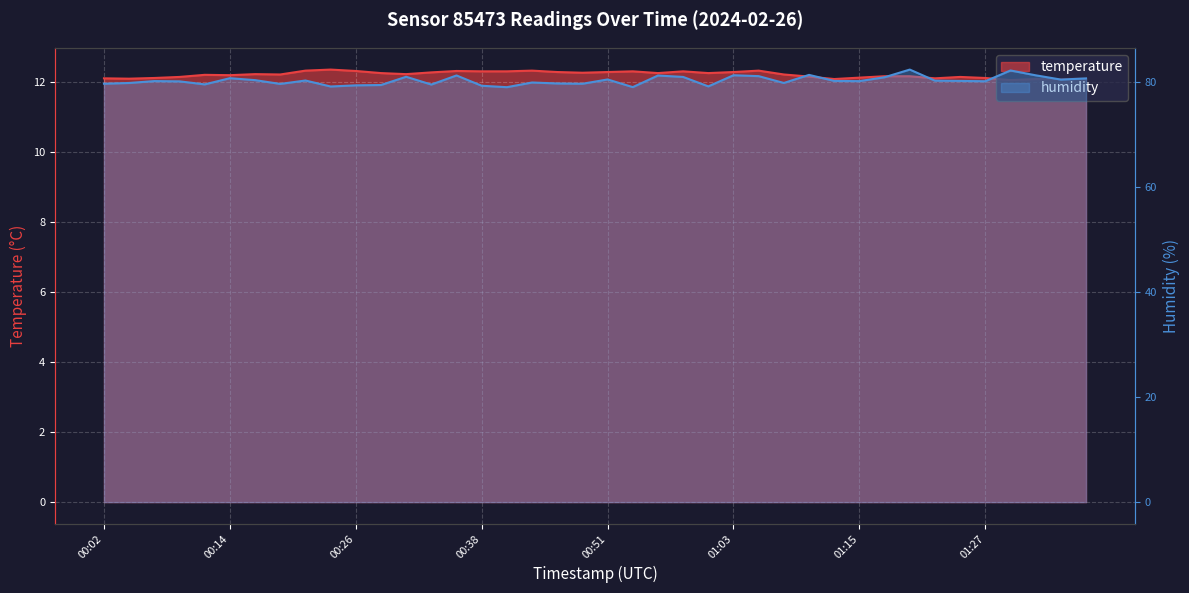

What is the total value across all series at 00:07?

92.3